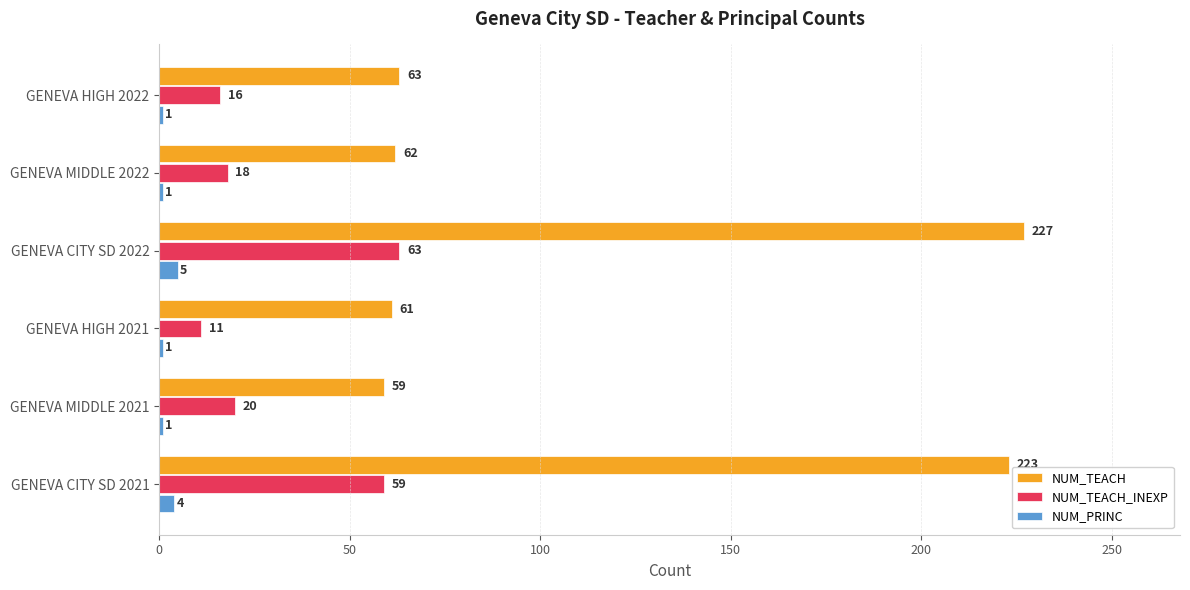

What is the greatest value displayed?

227